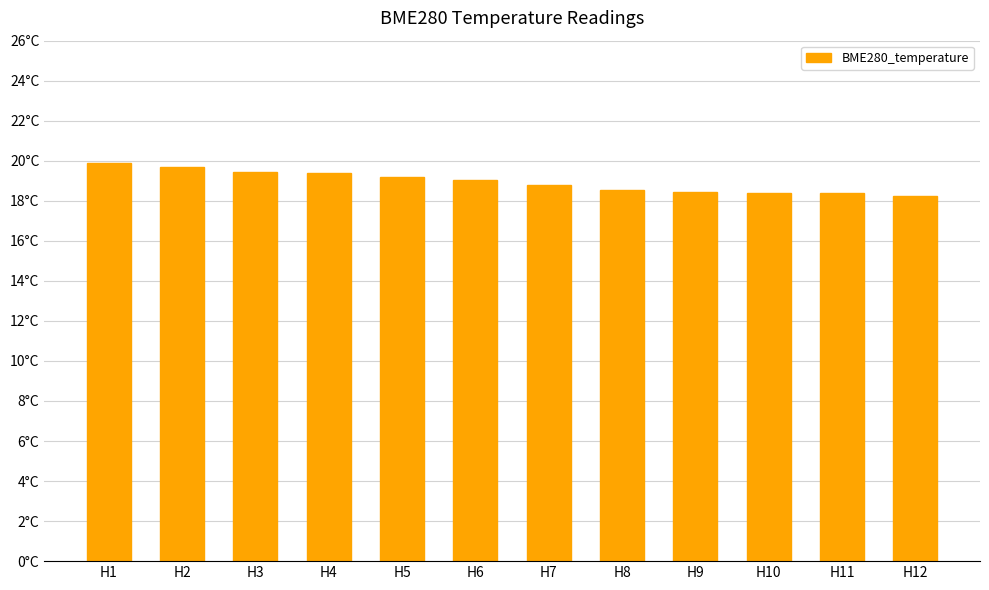

Reading left to right, what are all the values shown in this chart?

H1=19.9	H2=19.7	H3=19.4	H4=19.4	H5=19.2	H6=19.0	H7=18.8	H8=18.5	H9=18.4	H10=18.4	H11=18.4	H12=18.2